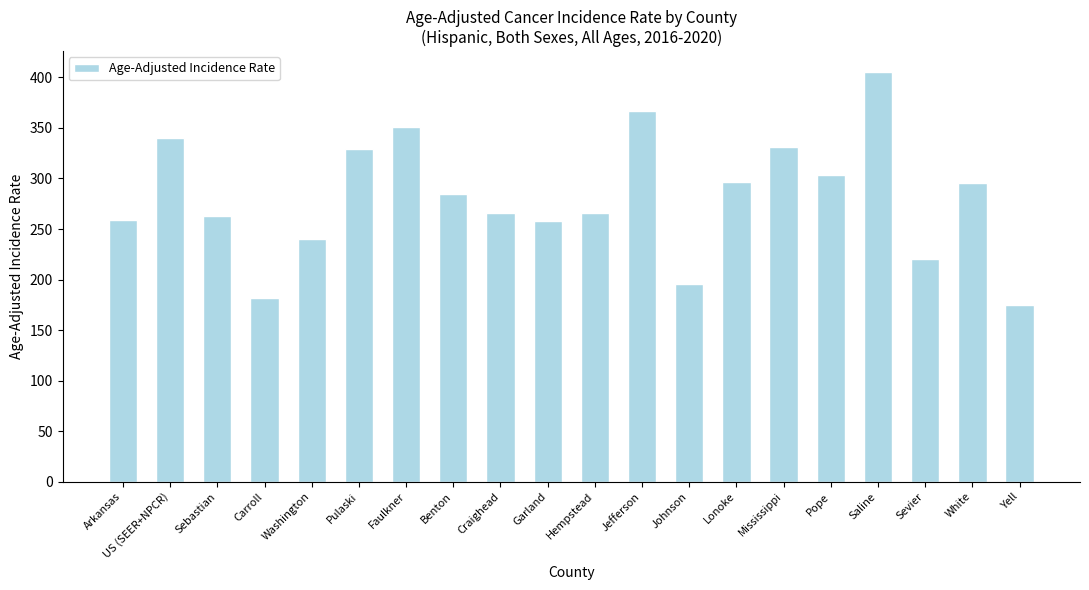

What is the maximum value shown in the chart?

405.6